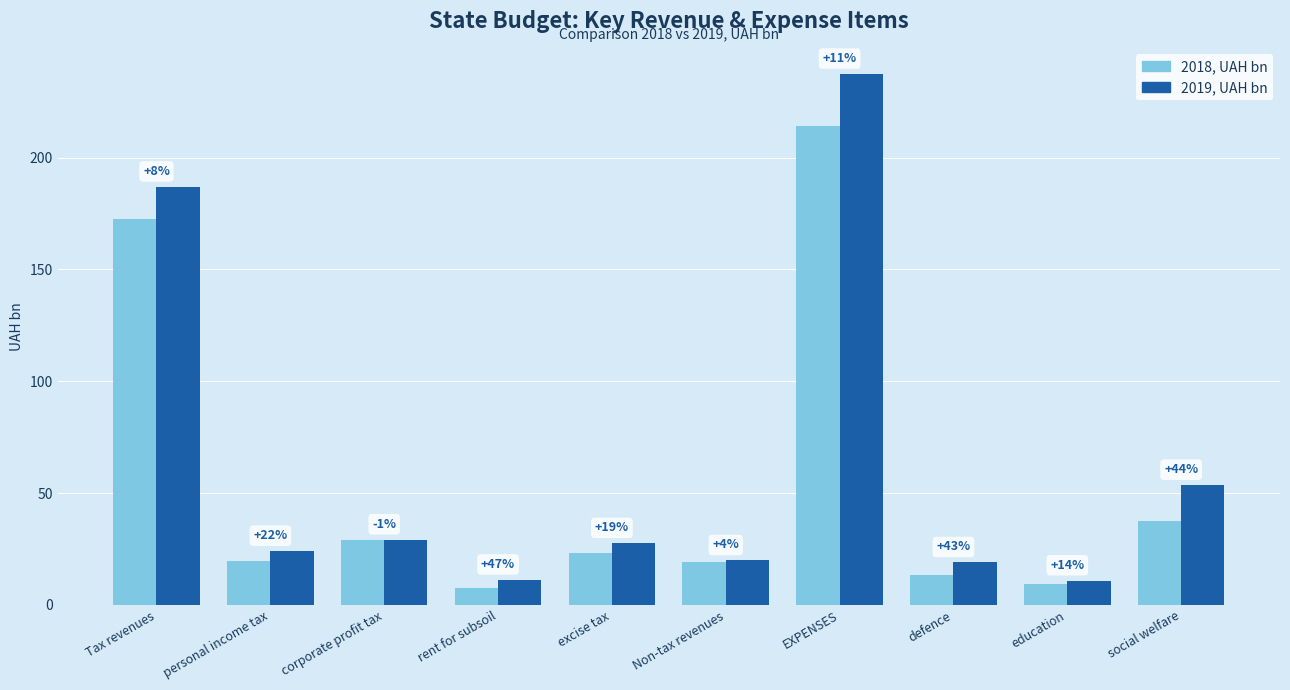

Are the bars grouped side by side (vs. stacked)?

Yes